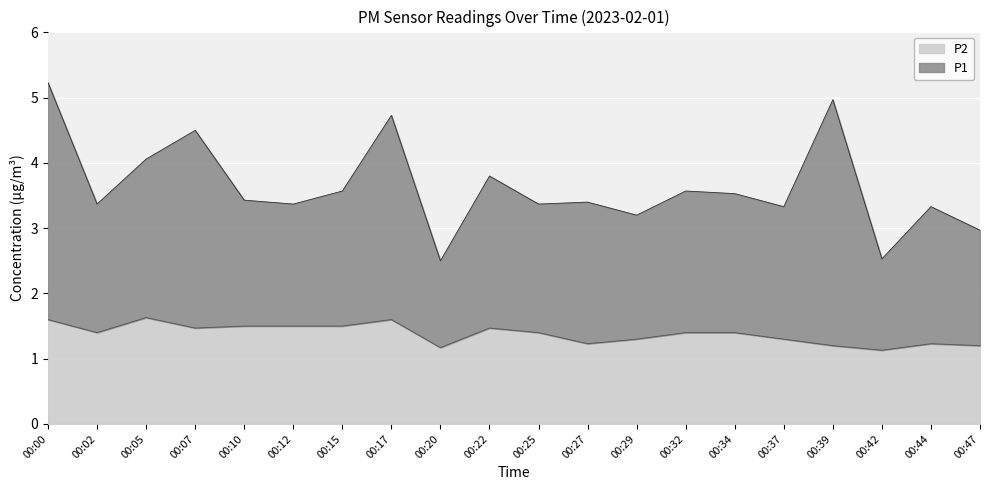

Is it true that P2 equals 2.5 at 00:02?

False